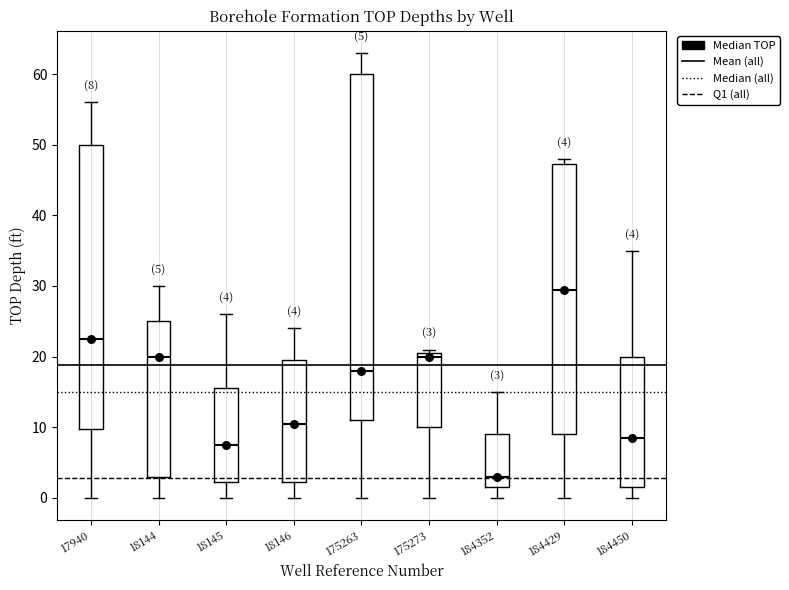

Which box's median line is the highest?

184429